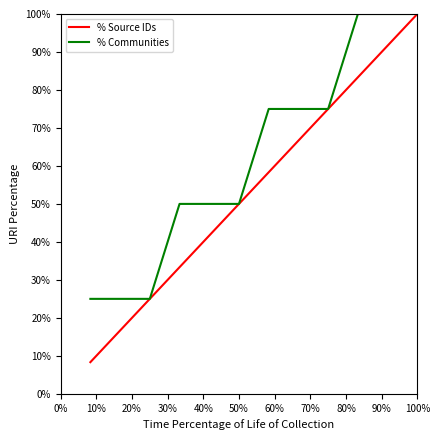

What is the greatest value displayed?

100.0